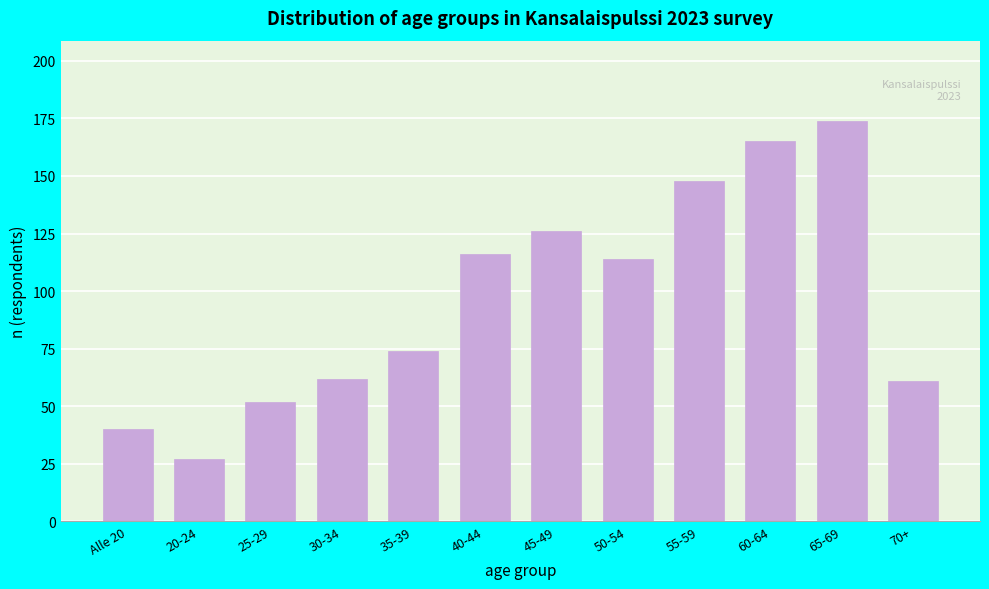

Reading left to right, transcribe all the data shown in this chart.

40	27	52	62	74	116	126	114	148	165	174	61